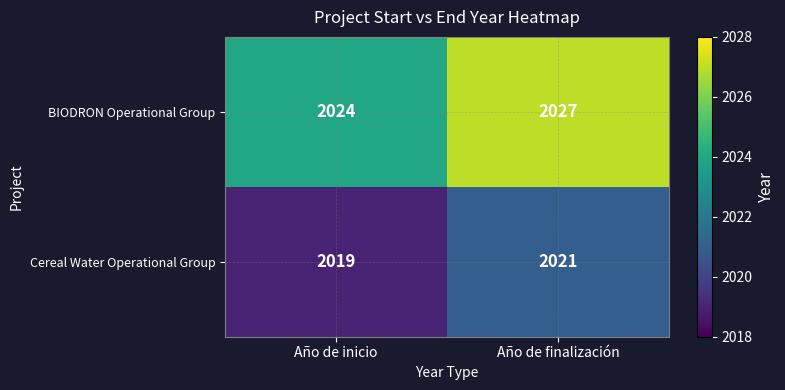

Read the BIODRON Operational Group value at Año de inicio.

2024